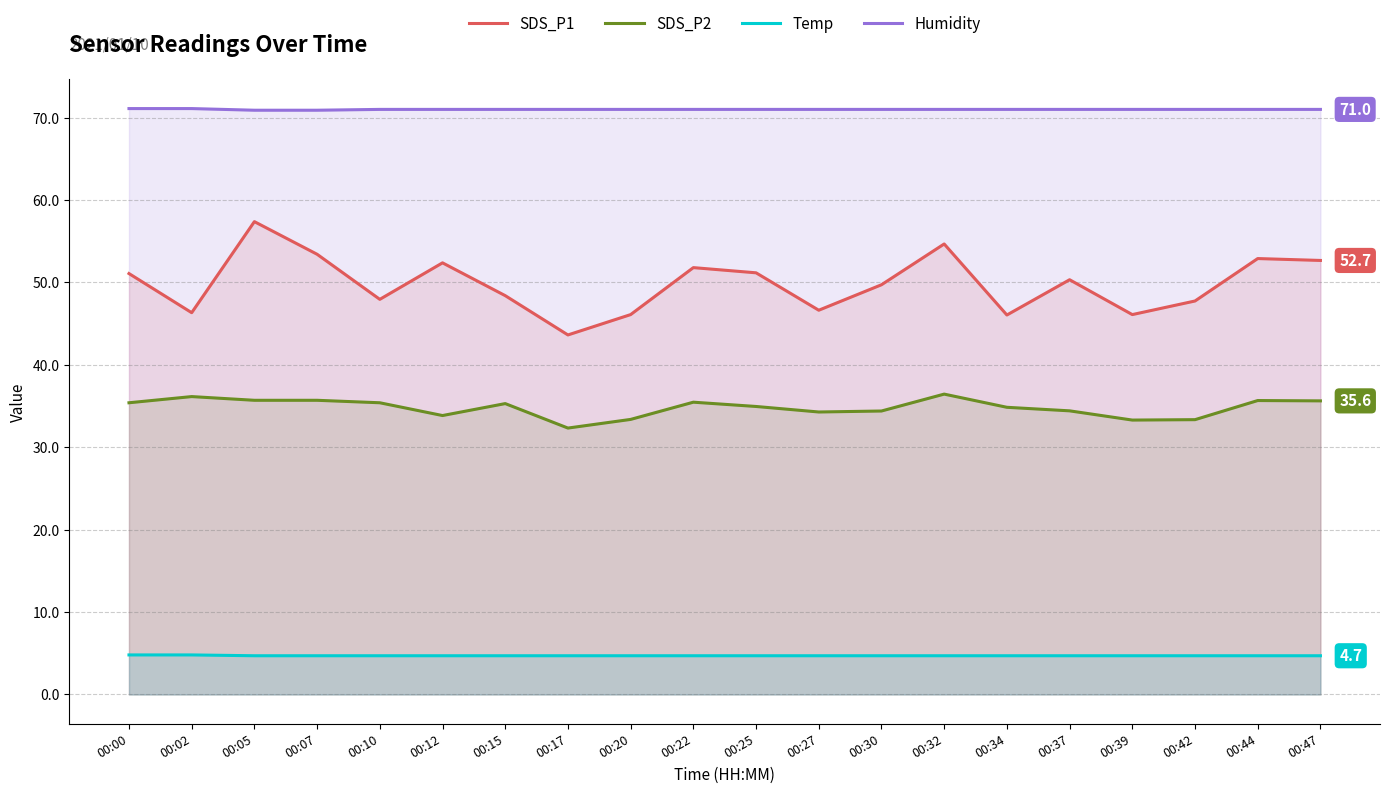

True or false: SDS_P2 and Humidity cross at least once.

False